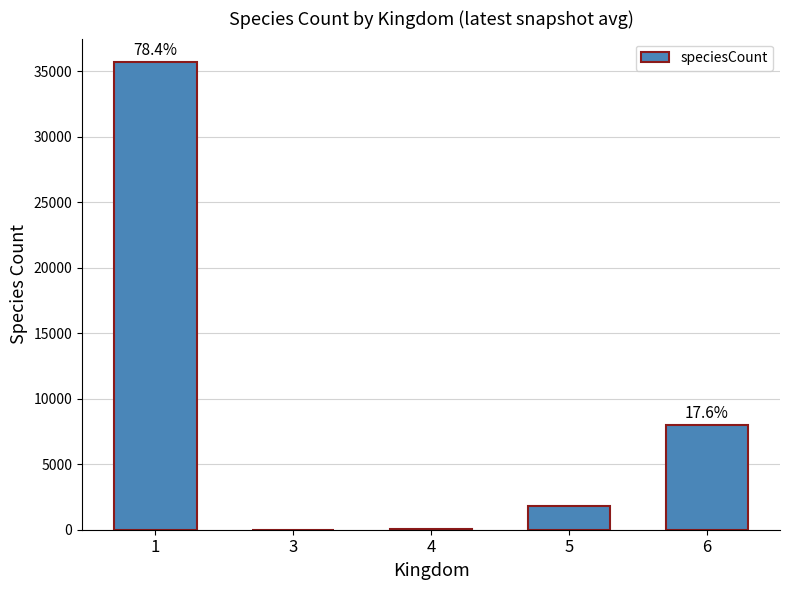

The chart shows a value of 17885 at 1. True or false?

False